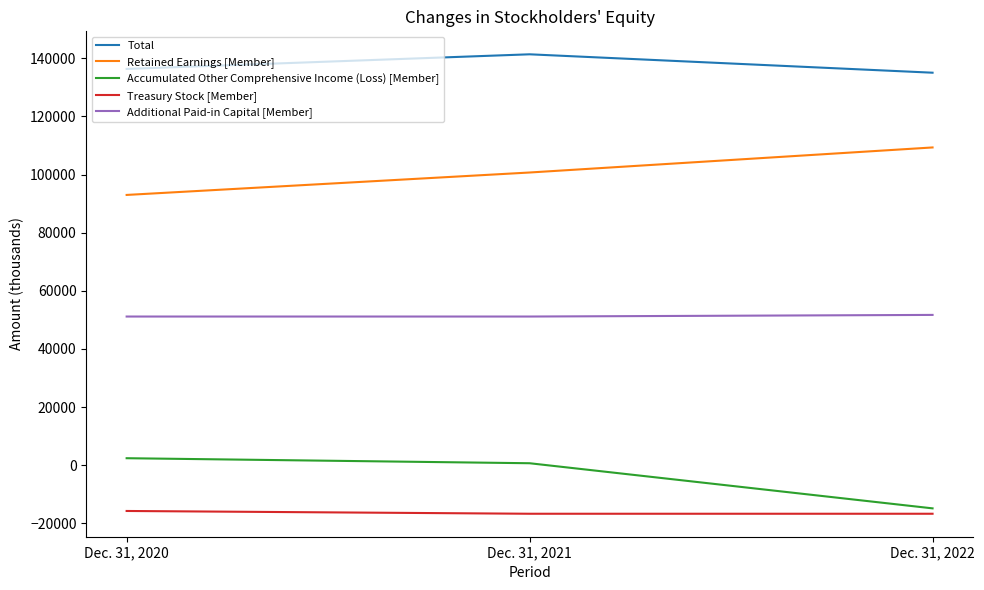

Does the chart have visible grid lines?

No